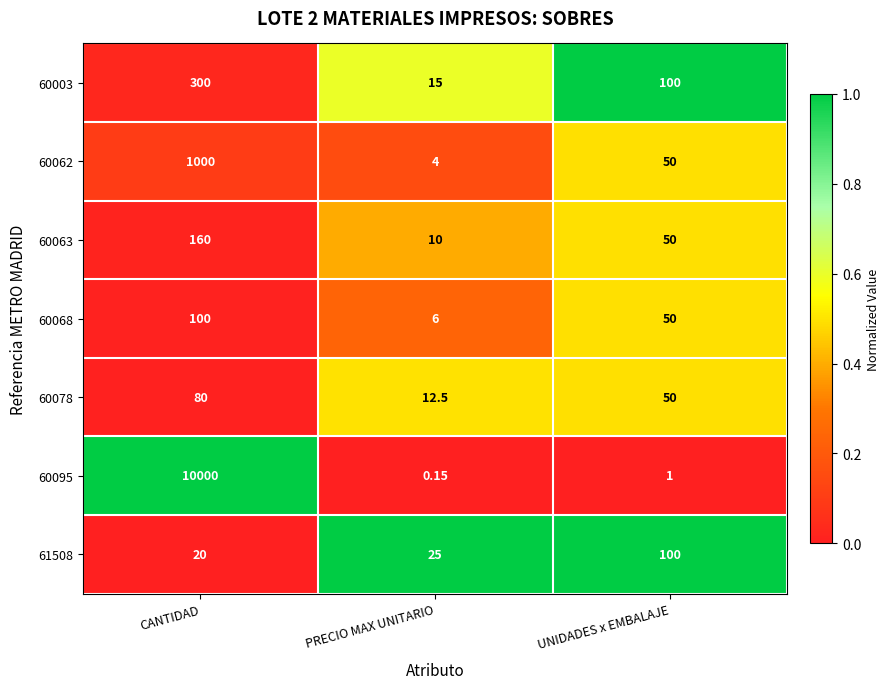

Which series changed the most between CANTIDAD and UNIDADES x EMBALAJE?

60095